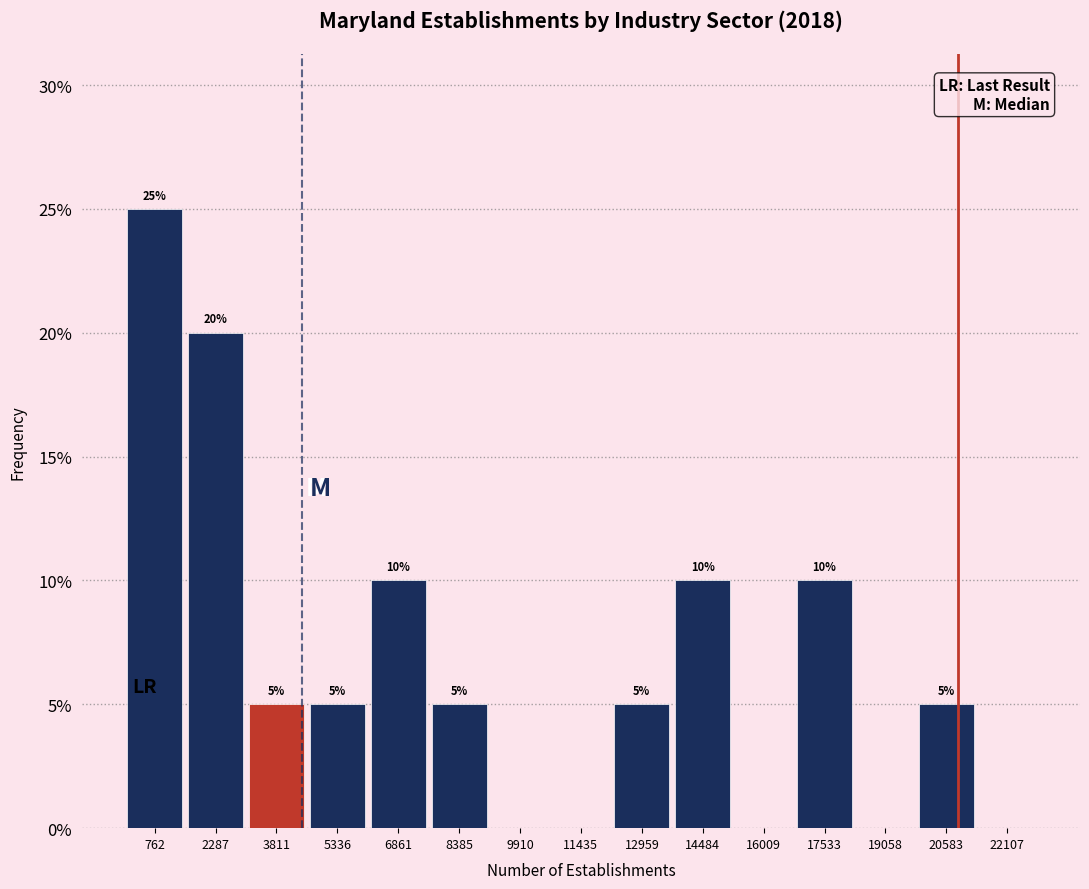

Over which range of the x-axis is the bar tallest?

0 to 1600